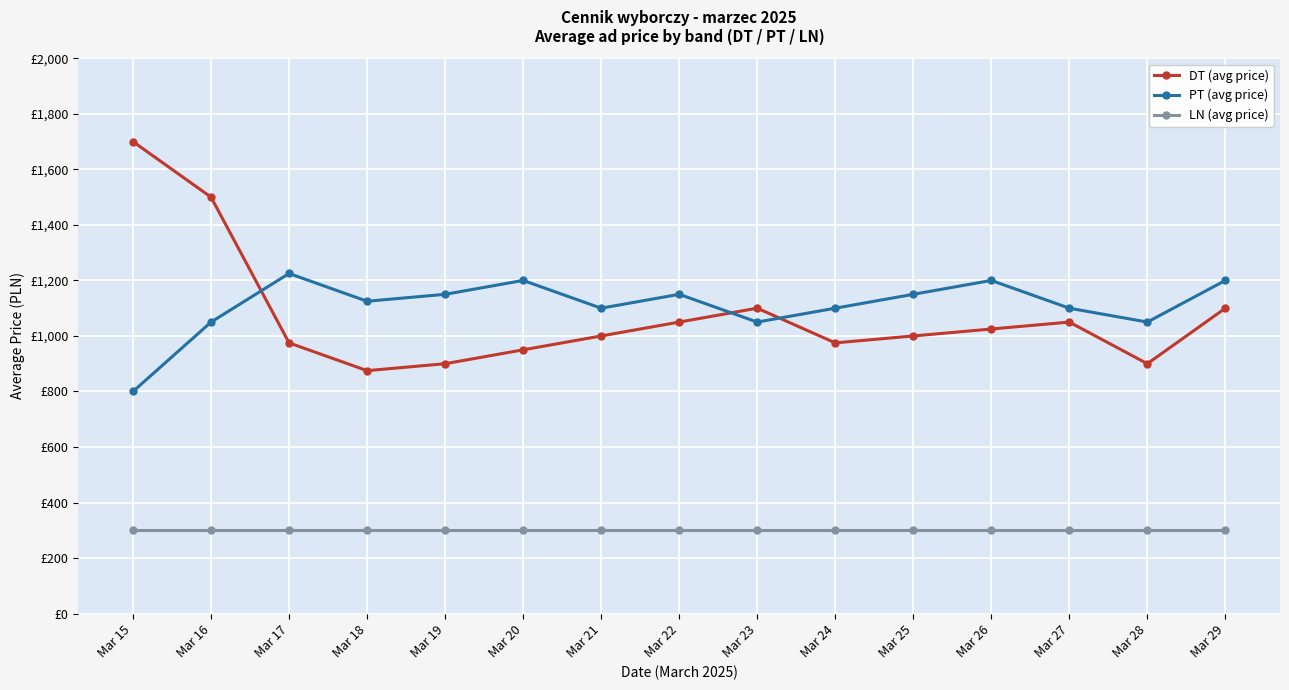

At which category is the sum across all series the highest?

Mar 16